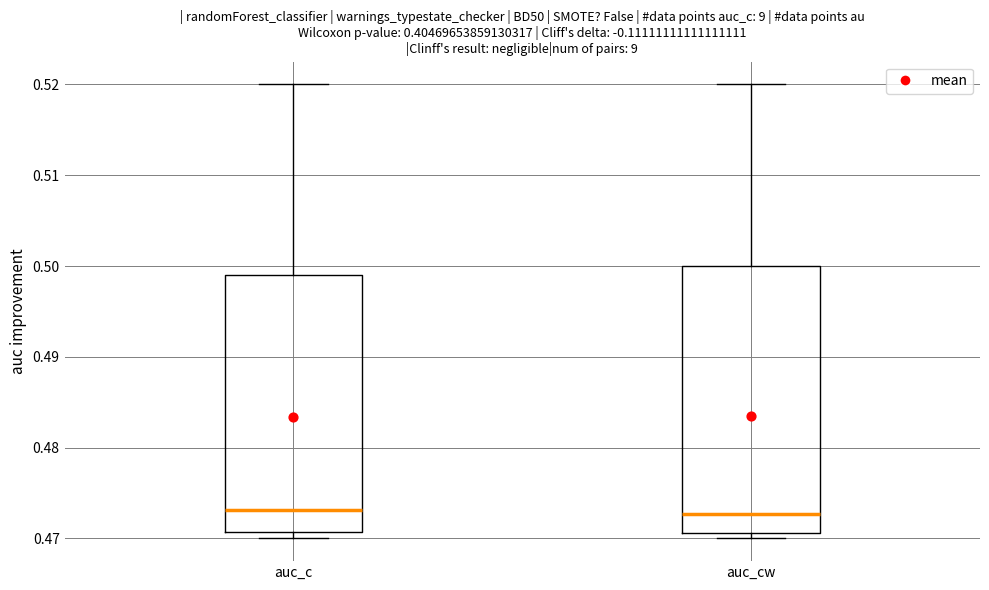

Where is the lower edge of the box for auc_cw on the y-axis? The values are not printed on the chart, so give them approximately, as read against the axis.

0.471